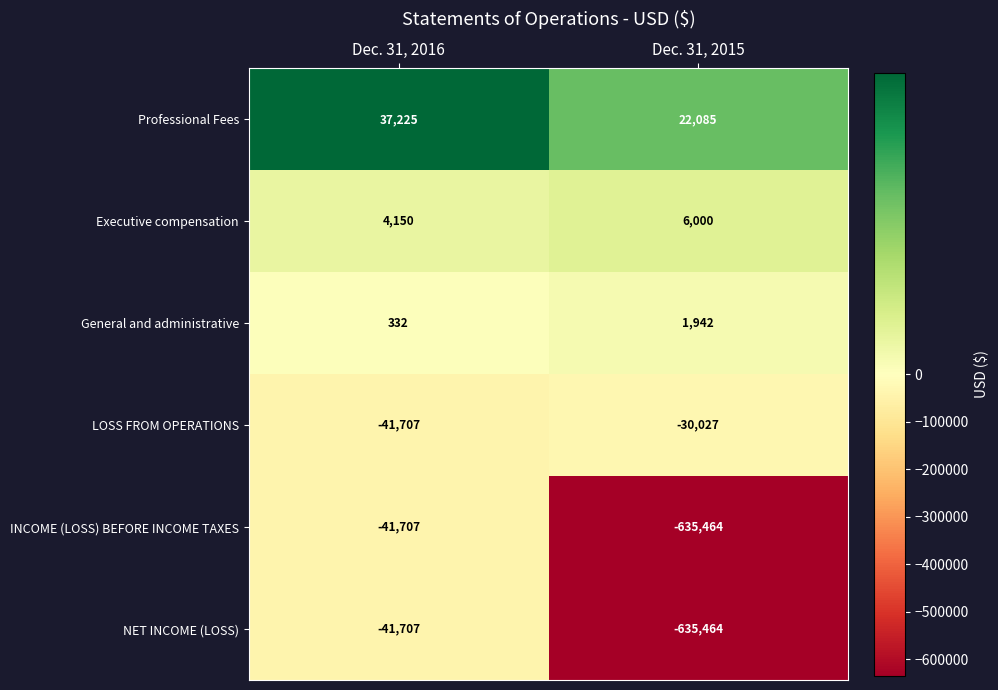

At which category does the chart reach its minimum across all series?

Dec. 31, 2015